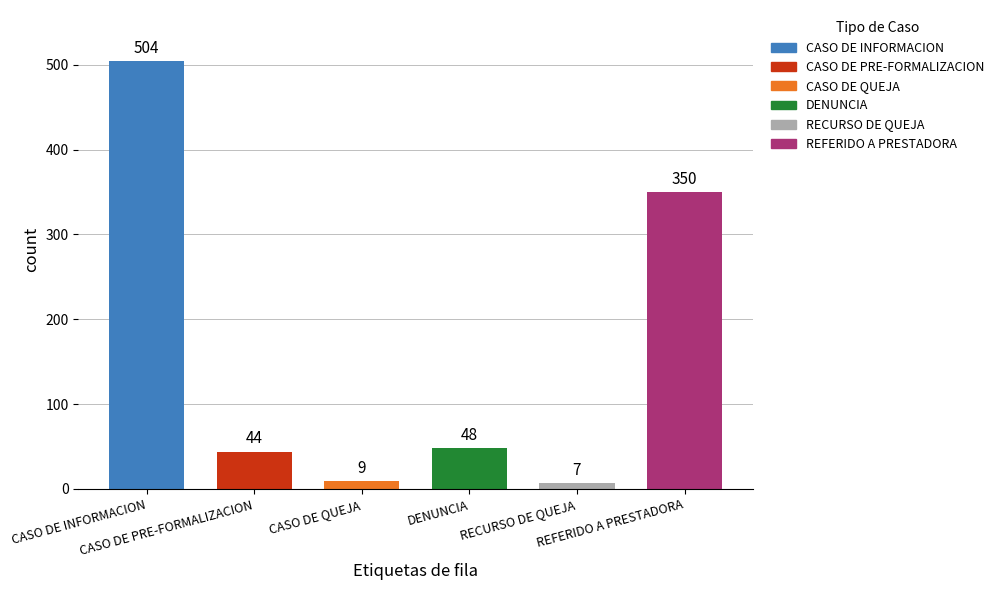

Are the bars horizontal?

No